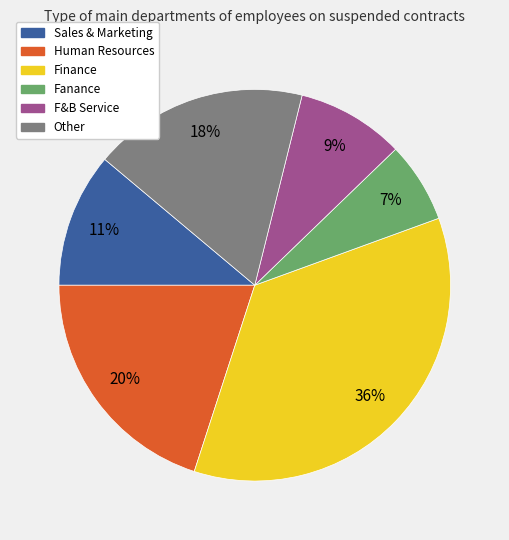

Combined, do F&B Service and Fanance account for over 50%?

No